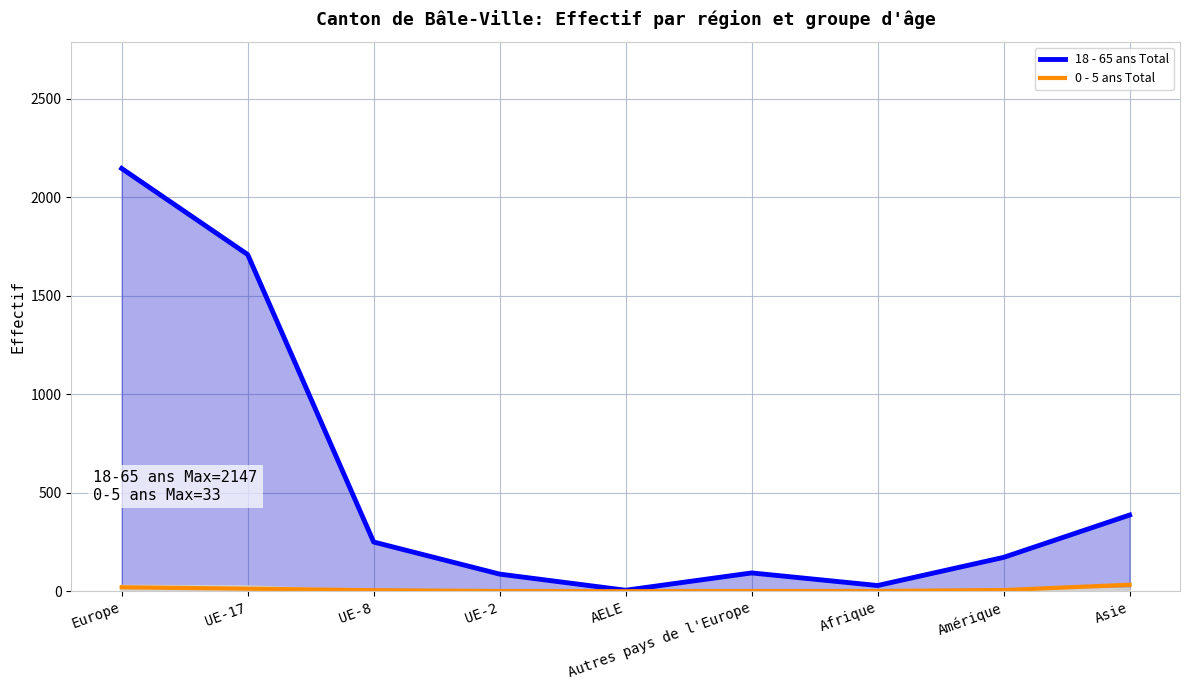

Where is the first local maximum for 18 - 65 ans Total?

Autres pays de l'Europe